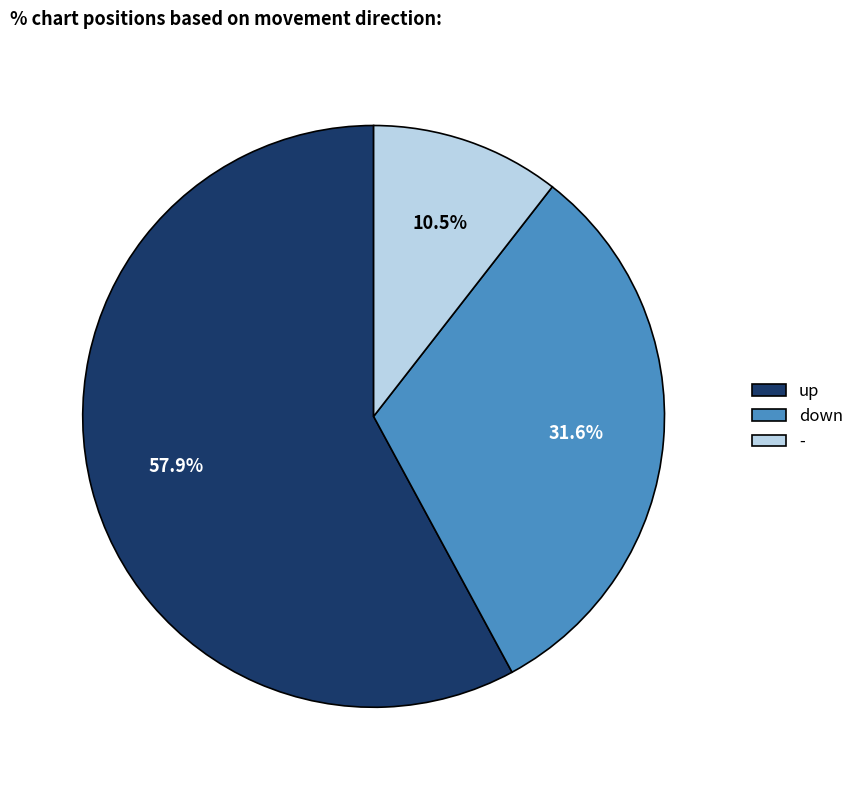

Rank the categories by value from lowest to highest.

-, down, up